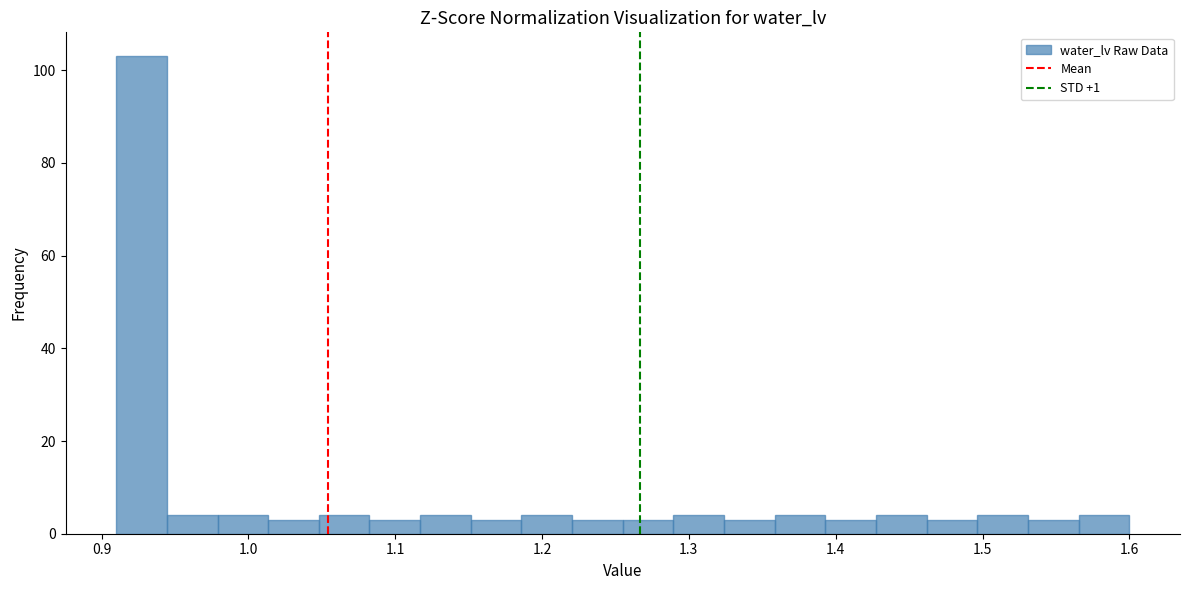

Read against the x-axis, roughly where is the centre of the tallest bar?

0.93